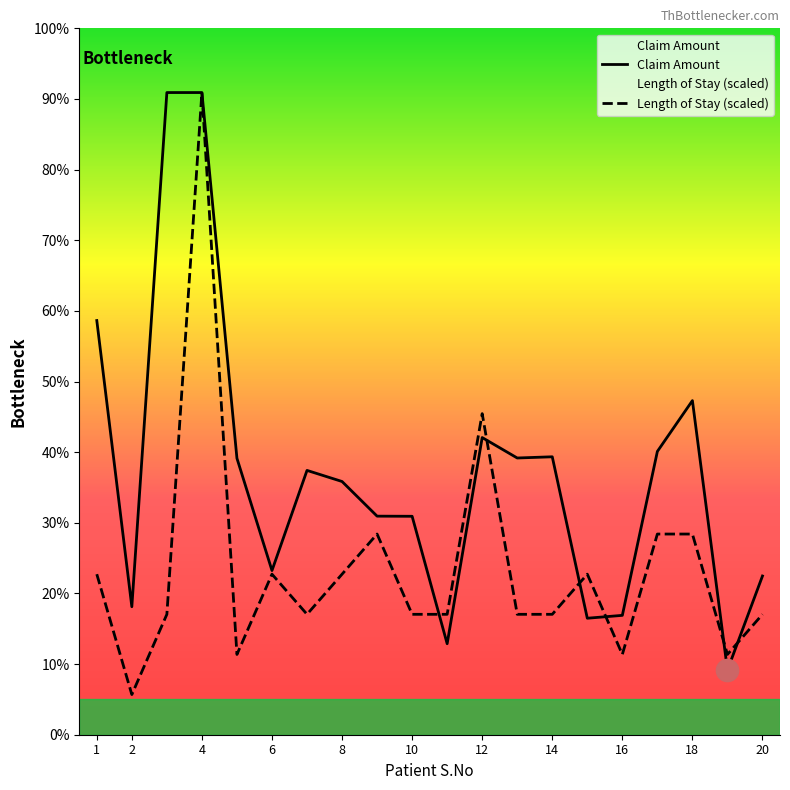

What is the approximate value of Claim Amount at 14?

10820.0